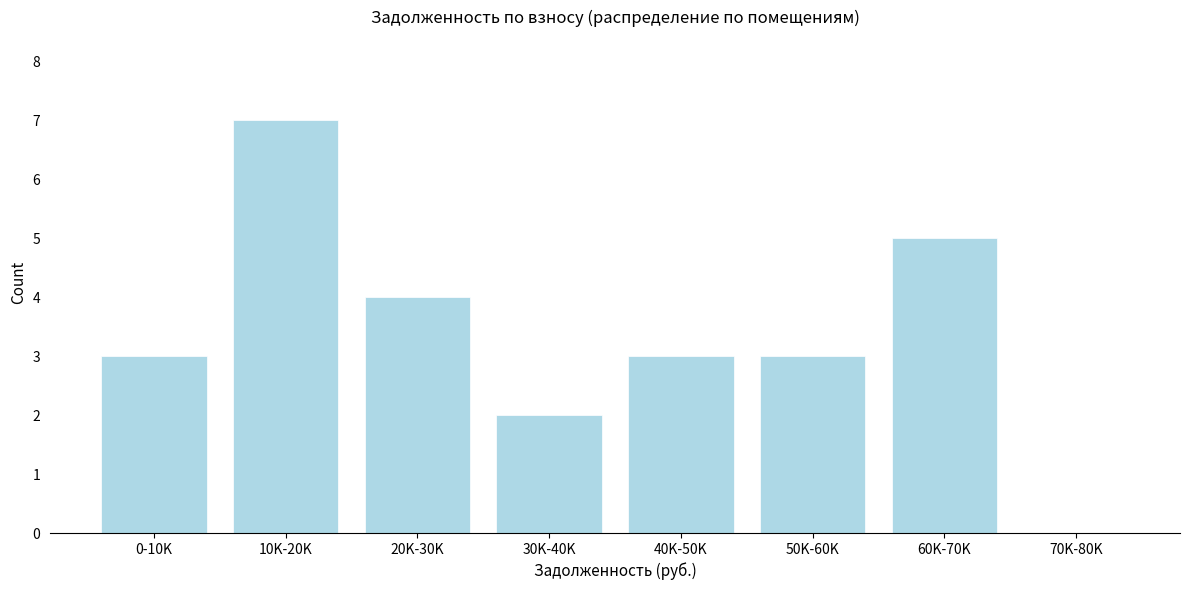

Reading right to left, transcribe all the data shown in this chart.

70K-80K=0	60K-70K=5	50K-60K=3	40K-50K=3	30K-40K=2	20K-30K=4	10K-20K=7	0-10K=3